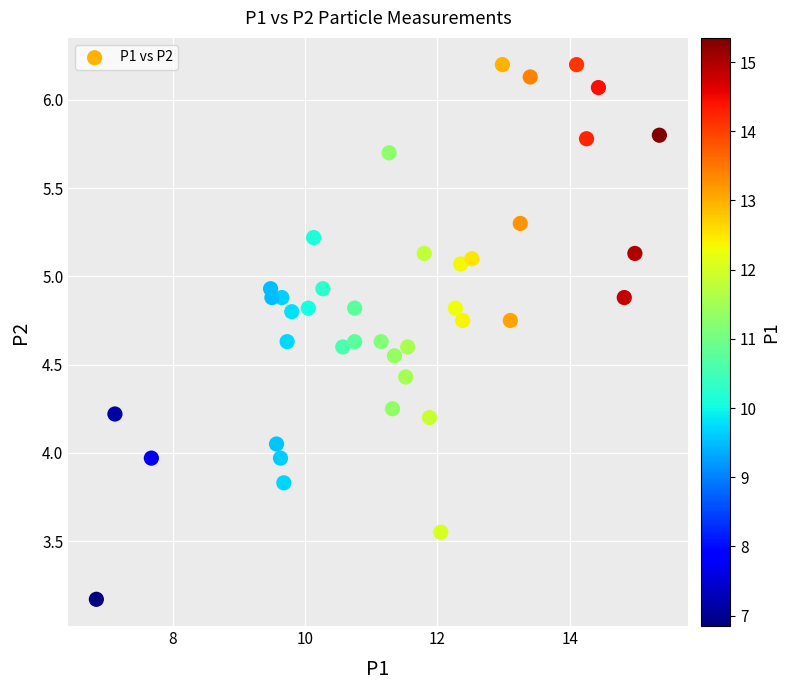

What is the range of Y values (max minus min)?

3.0